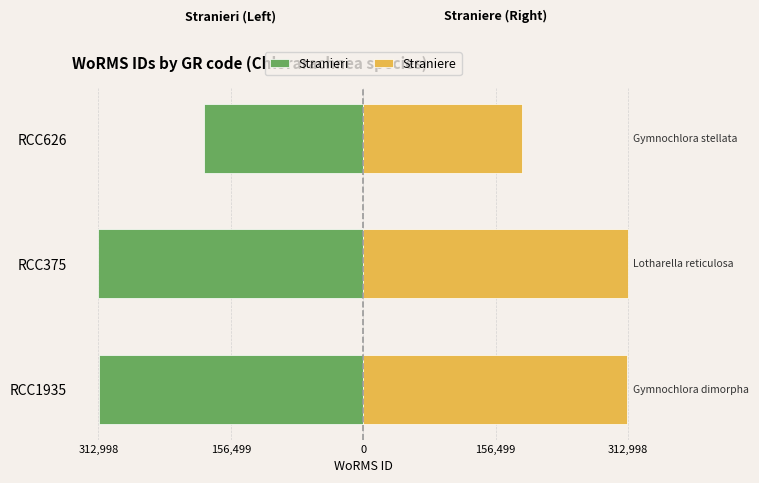

Reading right to left, extract all data points from this chart.

Stranieri: -187908.5	-312998.5	-312253.5
Straniere: 187908.5	312998.5	312253.5